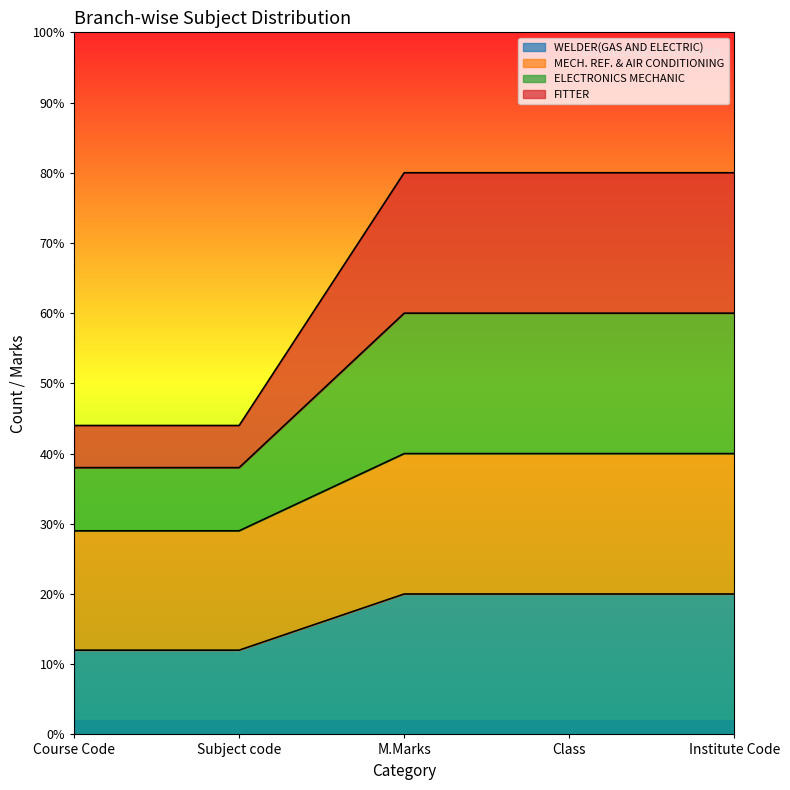

At which label does MECH. REF. & AIR CONDITIONING reach its minimum?

Course Code